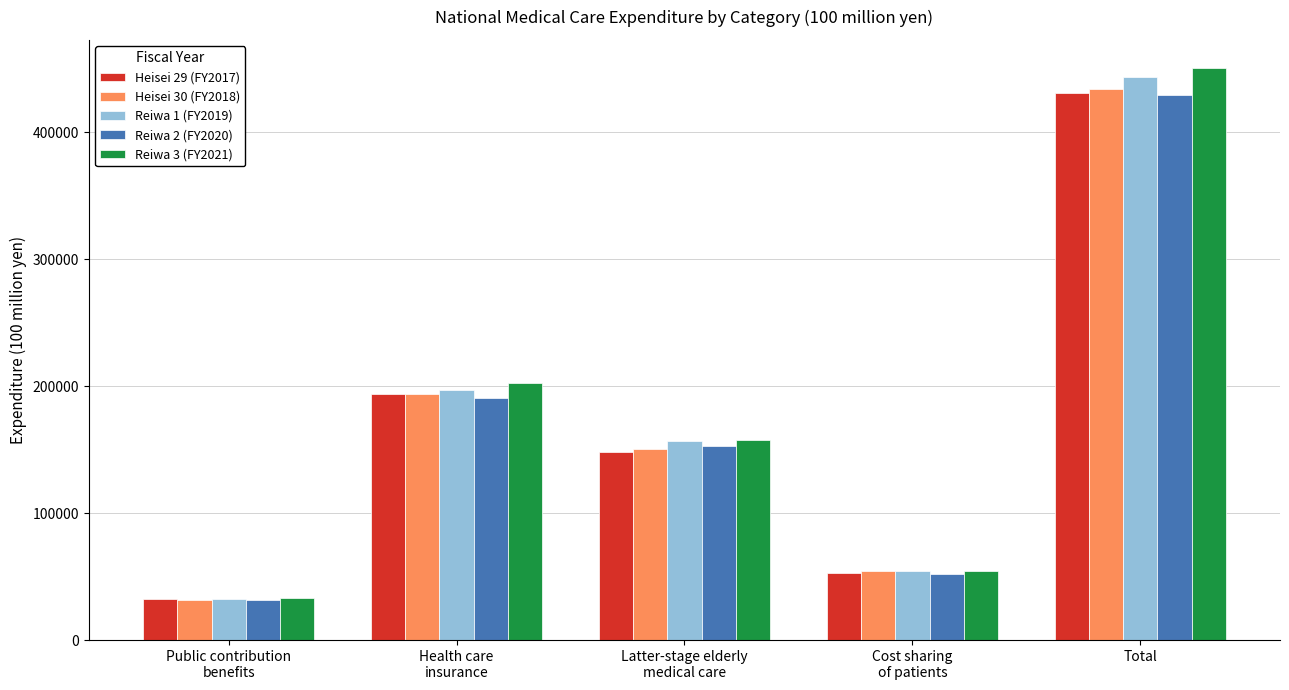

What is the difference between the Heisei 29 (FY2017) values at Cost sharing
of patients and Total?

377960